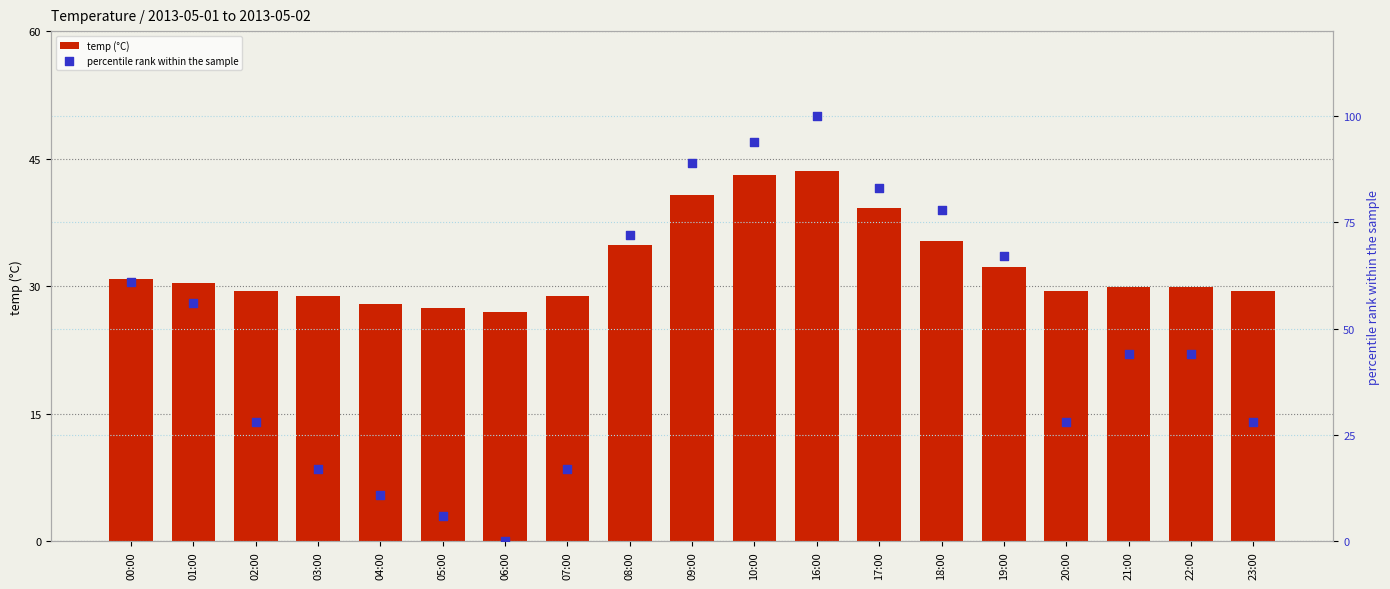

What is the total value across all series at 17:00?

122.2